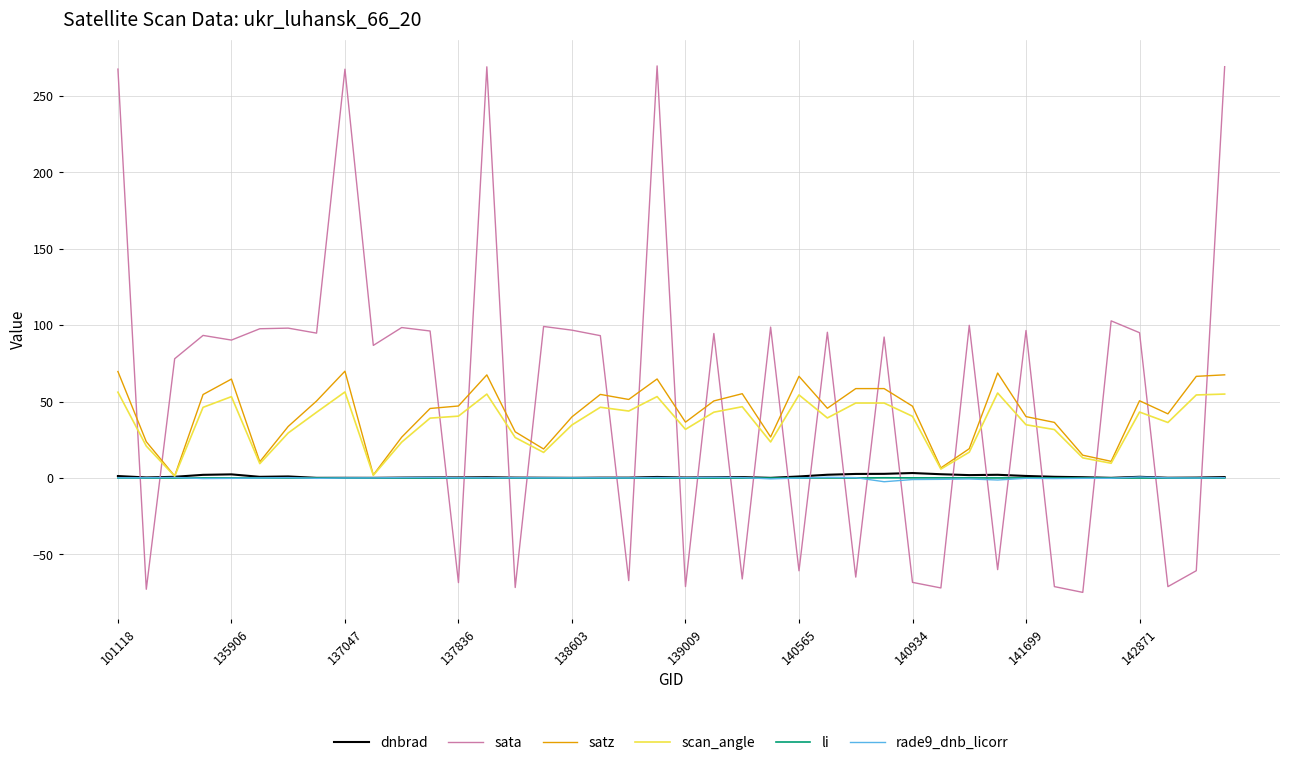

What is the minimum value shown in the chart?

-74.8